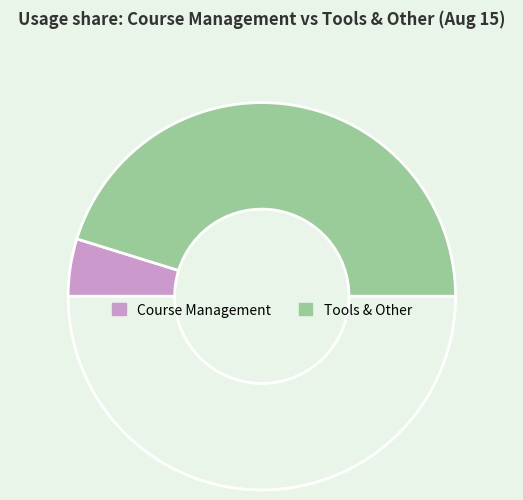

Which slice is the smallest?

Course Management